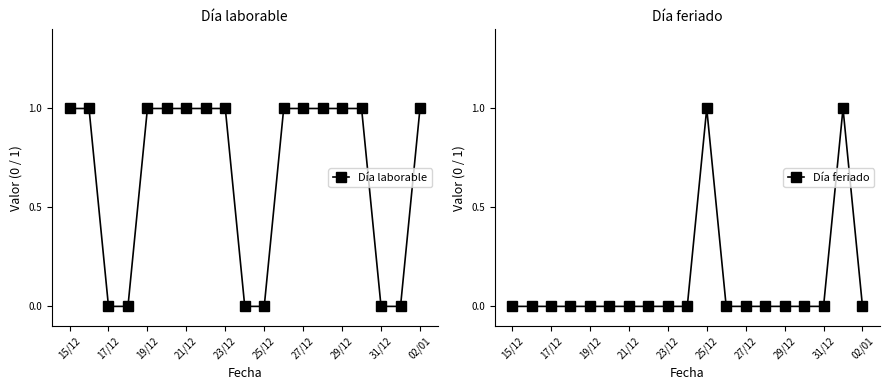

The Día laborable series shows 0 at 31/12. True or false?

True